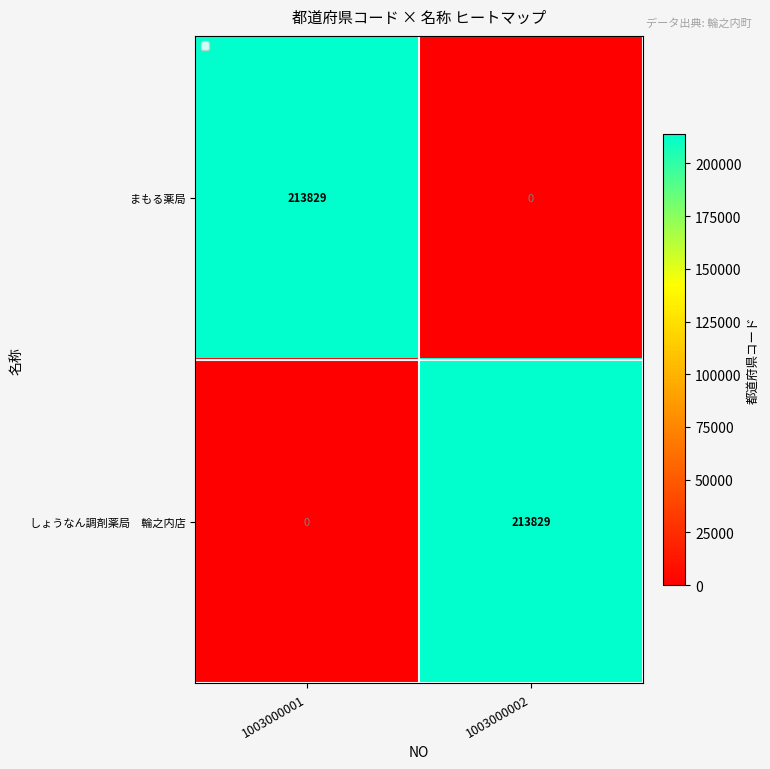

What is the spread (max minus min) of values at 1003000001?

213829